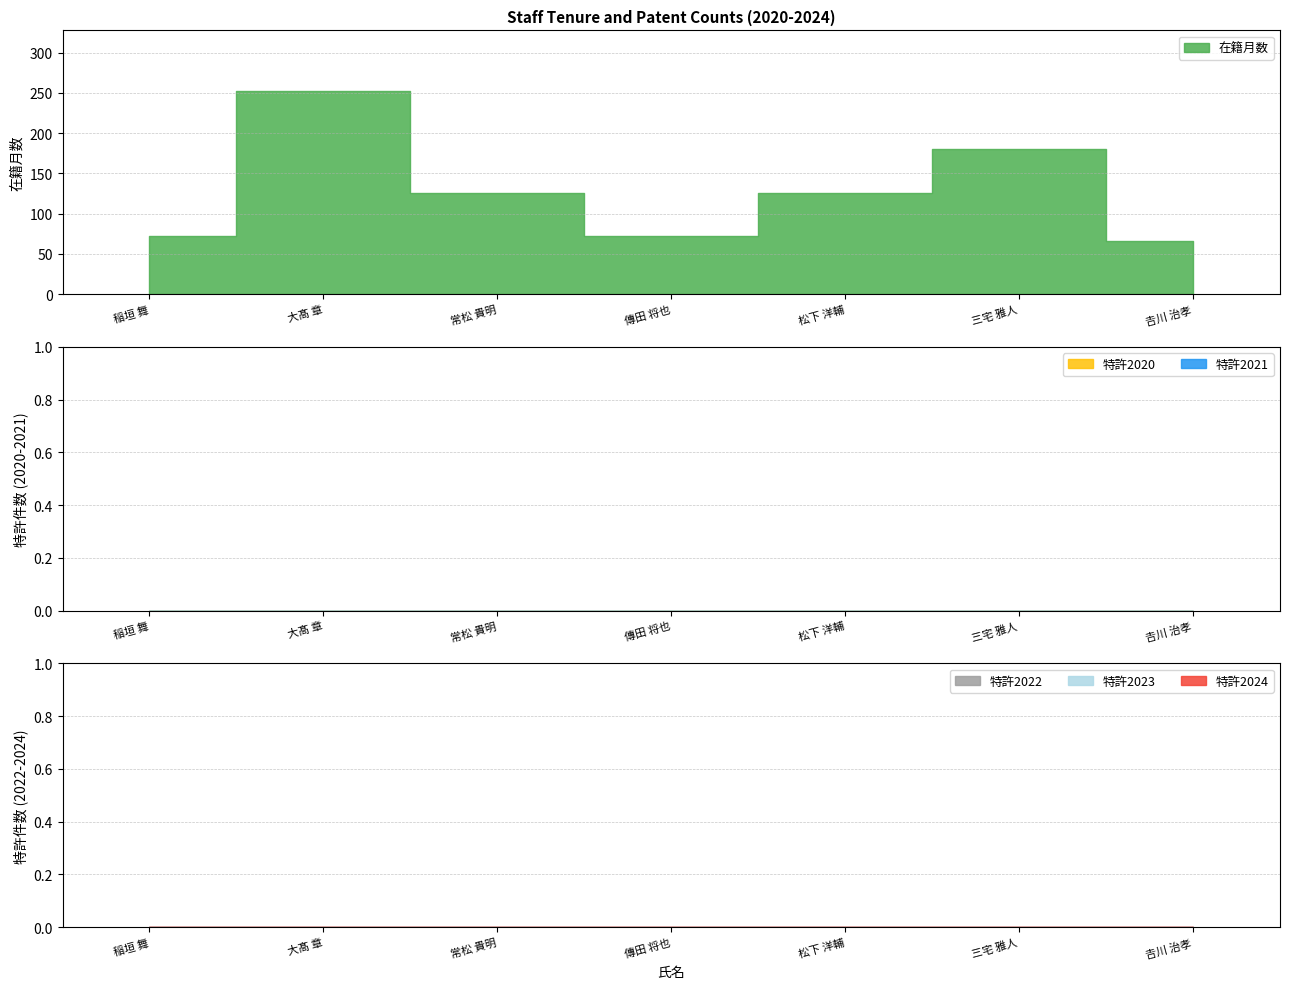

How many categories are shown in the chart?

7